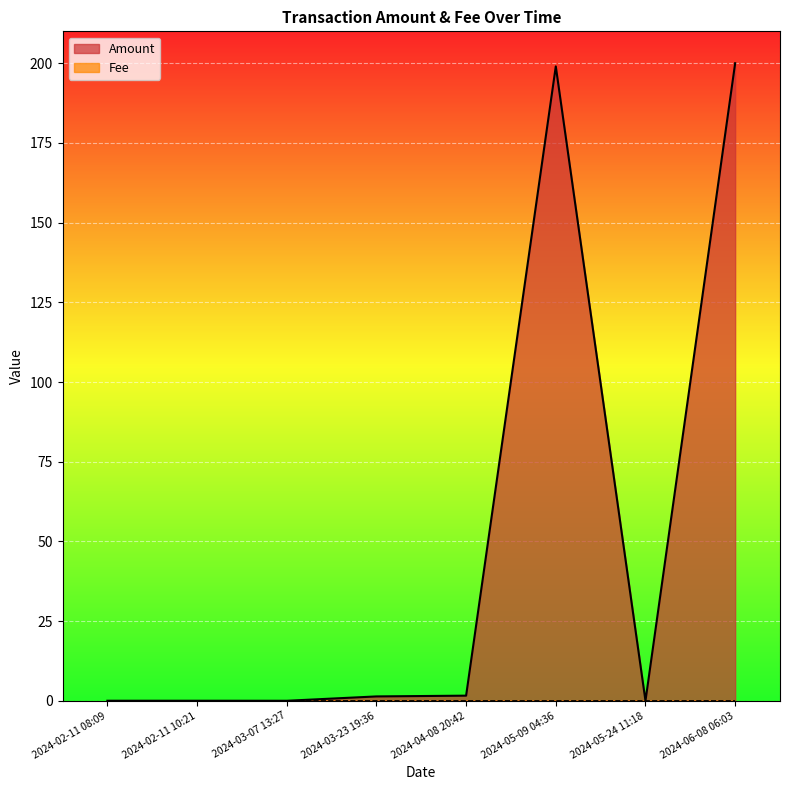

List the labels in order of Fee value, largest first.

2024-05-09 04:36, 2024-05-24 11:18, 2024-06-08 06:03, 2024-02-11 08:09, 2024-02-11 10:21, 2024-03-07 13:27, 2024-03-23 19:36, 2024-04-08 20:42